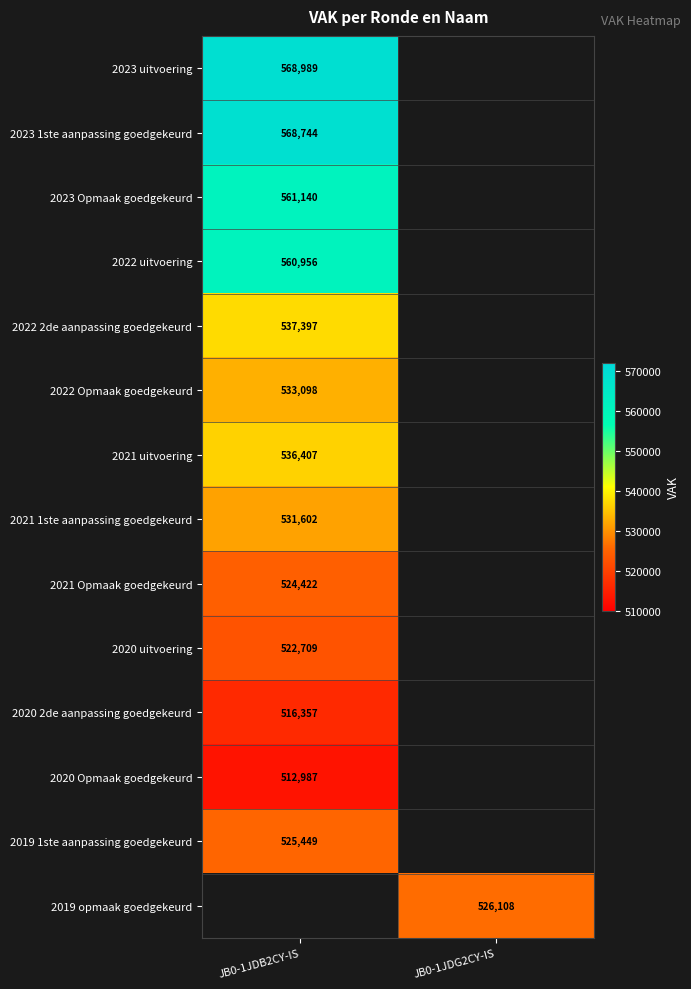

Count the number of data series in this chart.

14